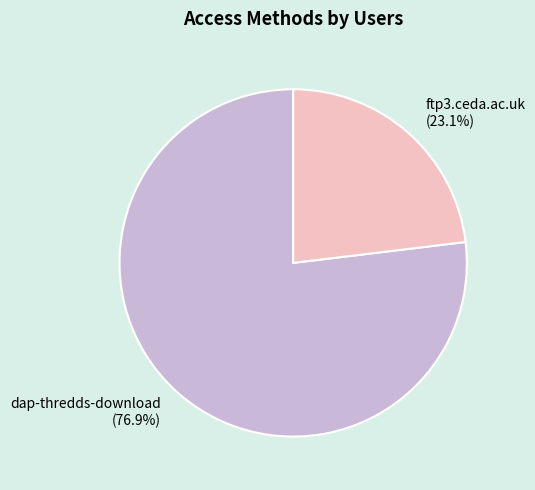

Which slice is the smallest?

ftp3.ceda.ac.uk